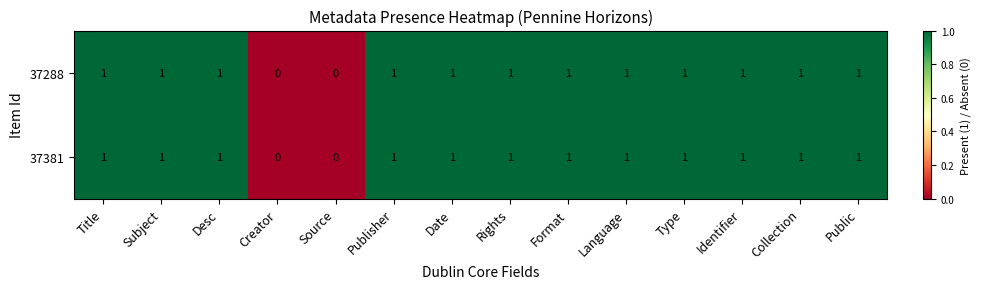

How many 37381 values are between 1 and 2?

12